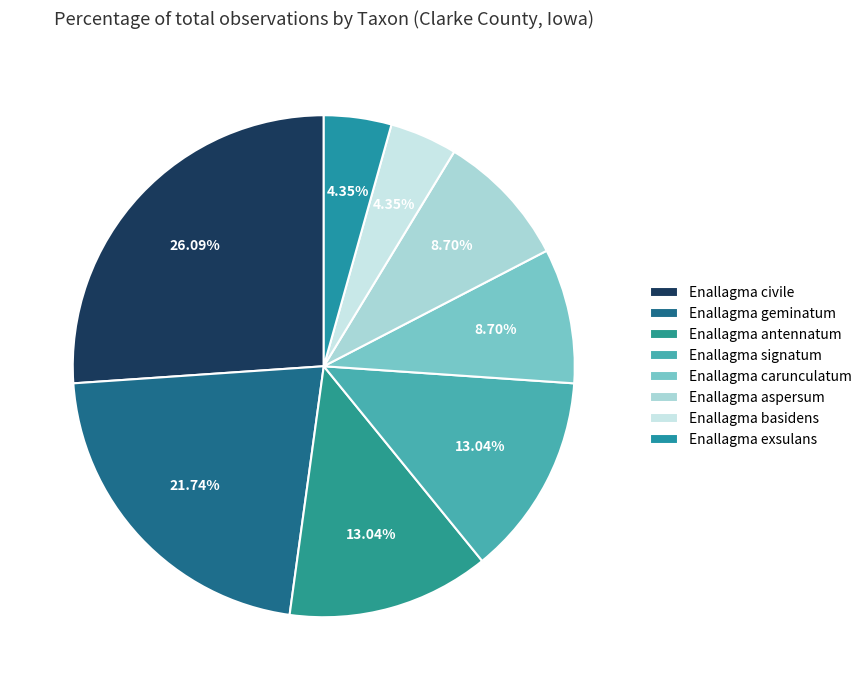

How many segments does this pie chart have?

8